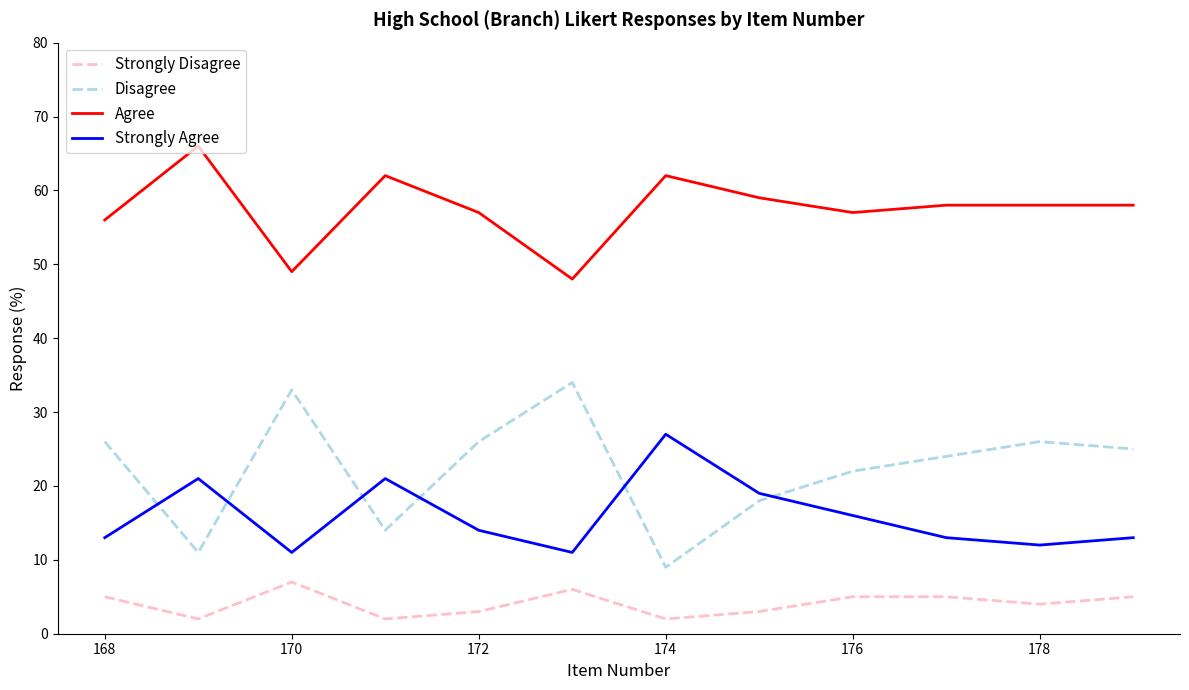

Rank the series by their maximum value, from highest to lowest.

Agree, Disagree, Strongly Agree, Strongly Disagree